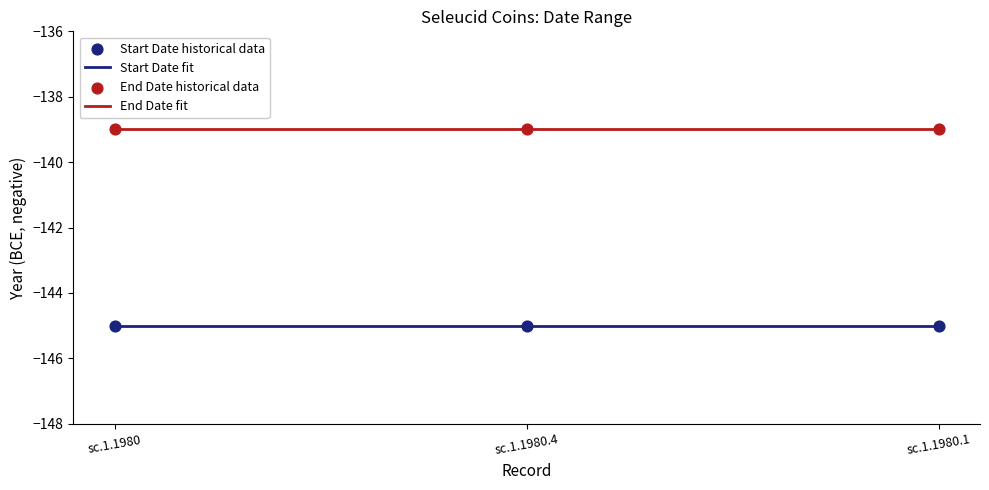

At how many categories does at least one series exceed -144?

3